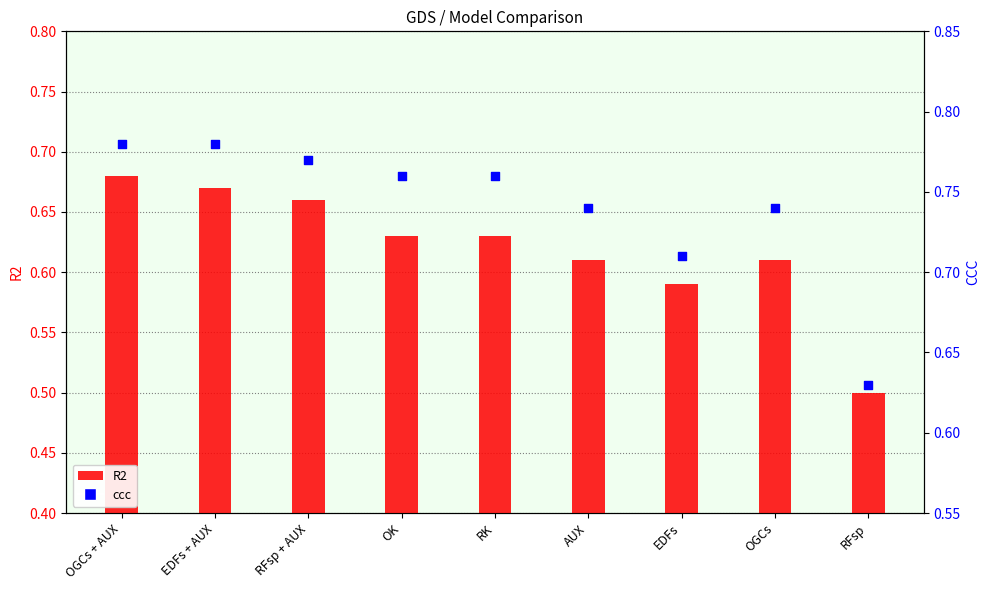

Is the value of ccc at OGCs + AUX greater than the value of R2 at RFsp + AUX?

Yes